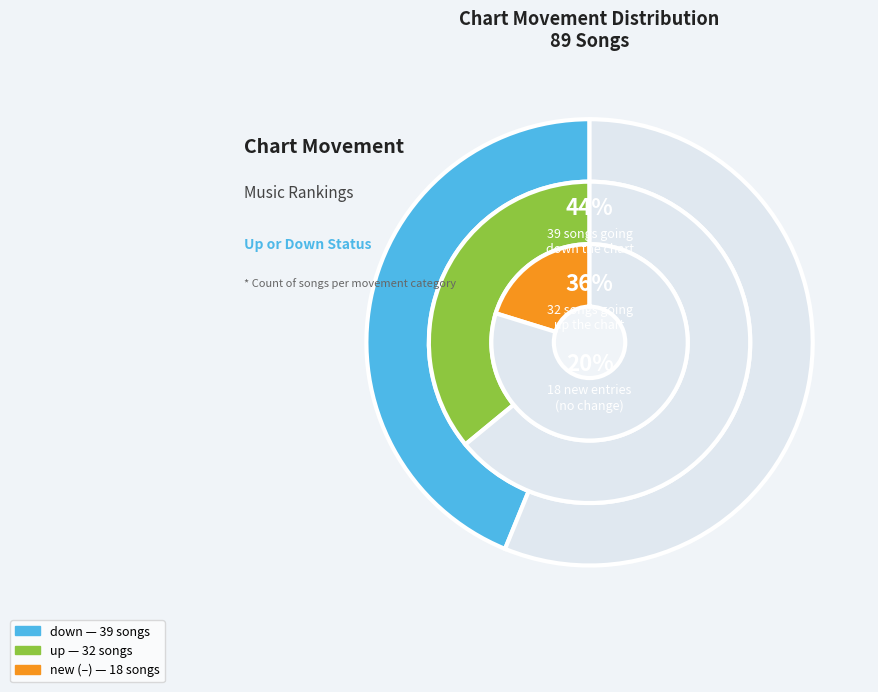

Is - the majority of the pie?

No